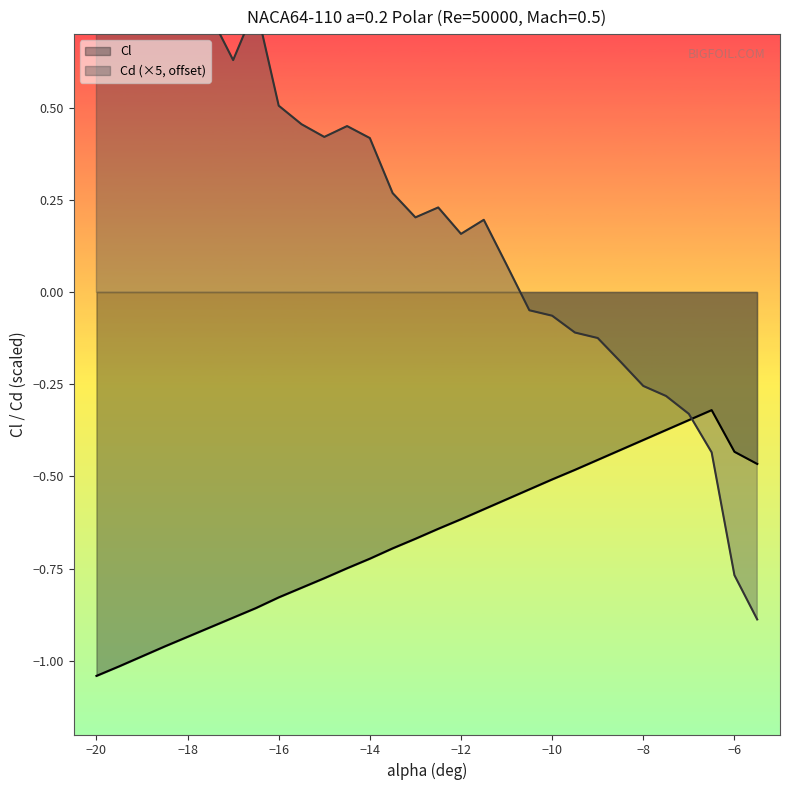

Does the chart have visible grid lines?

No